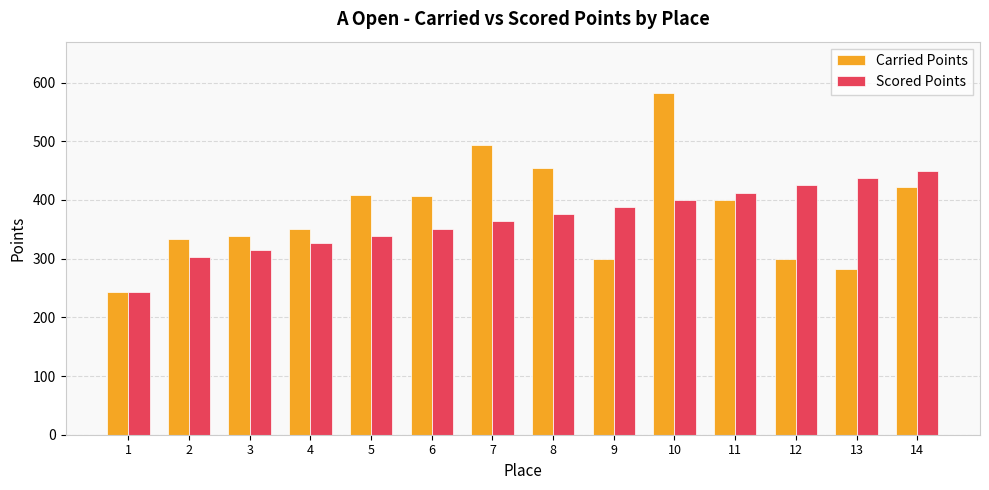

What is the average value of the Carried Points series?

379.7